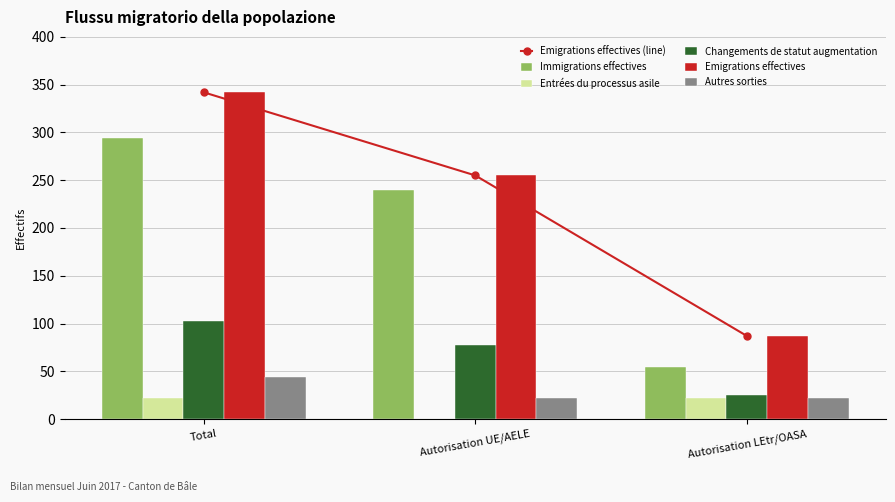

What are all the series names shown in the legend?

Emigrations effectives (line), Immigrations effectives, Entrées du processus asile, Changements de statut augmentation, Emigrations effectives, Autres sorties